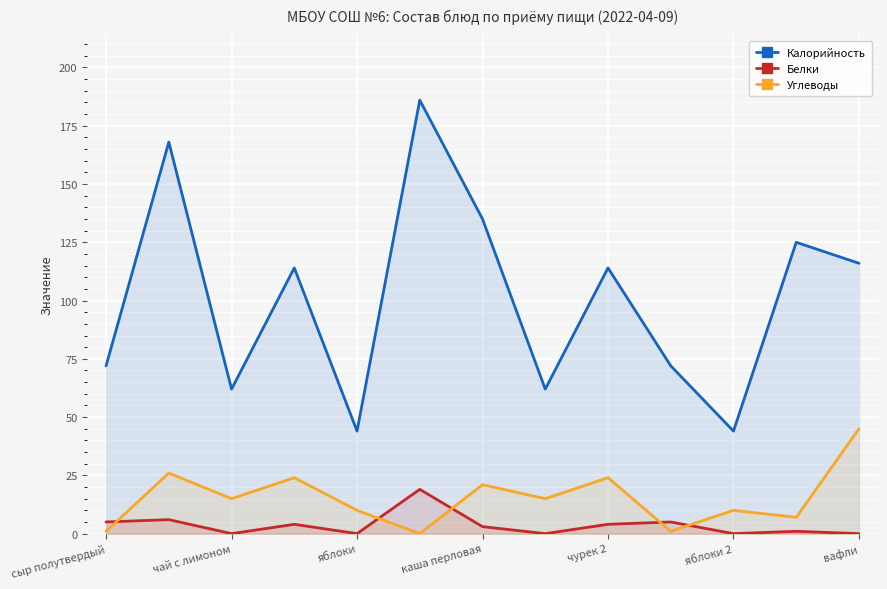

Rank the series at чай с лимоном from highest to lowest value.

Калорийность, Углеводы, Белки